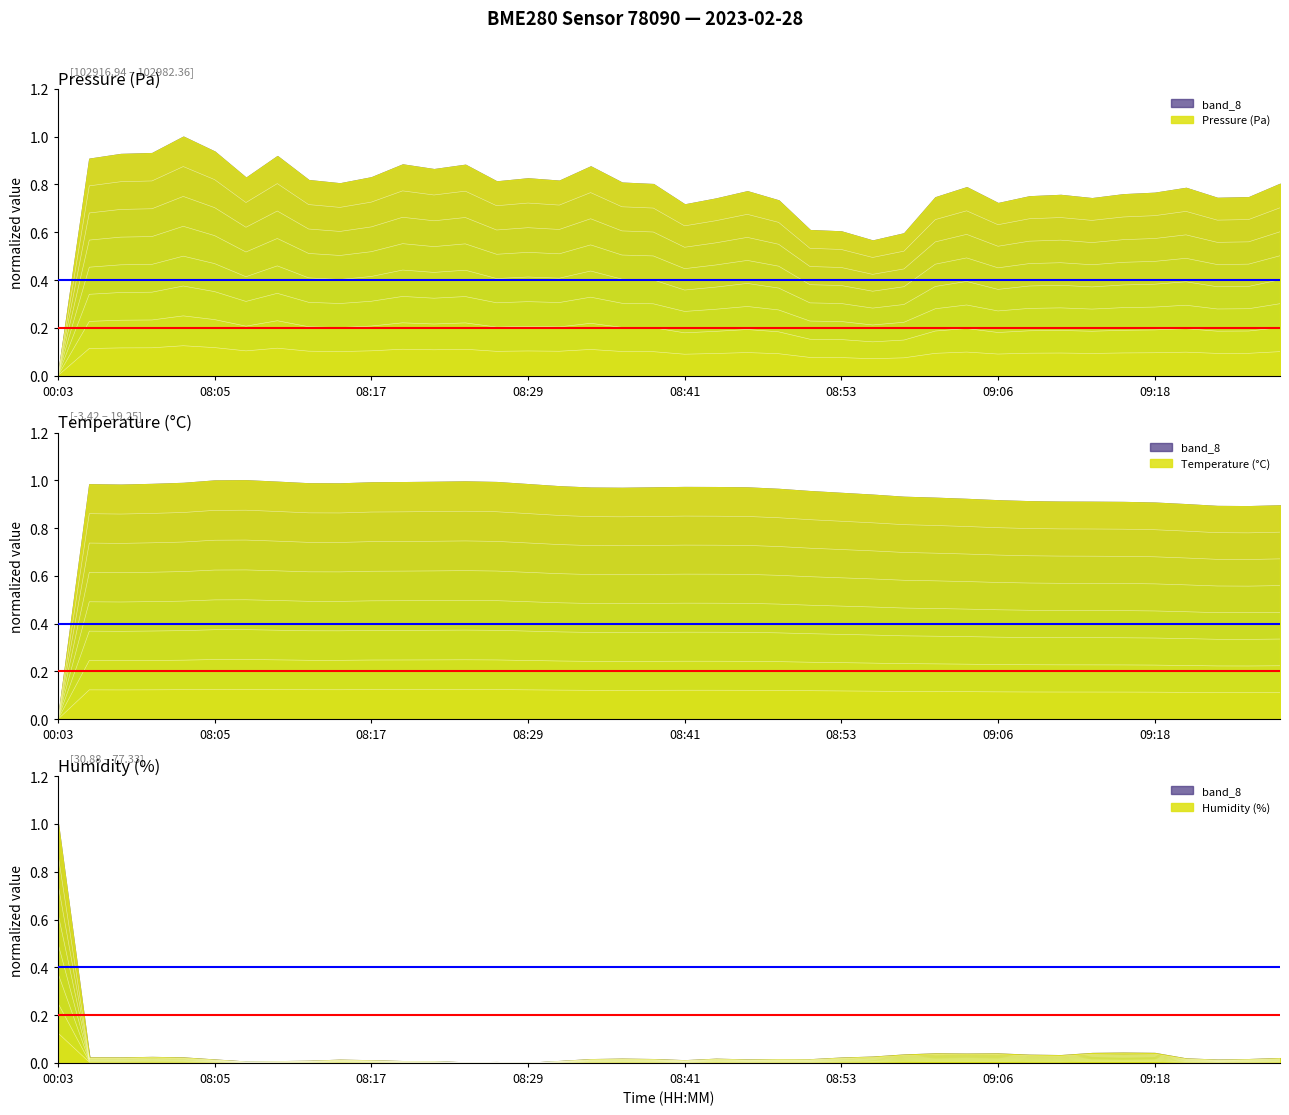

The value of temperature at 08:34 is 0.1. True or false?

False